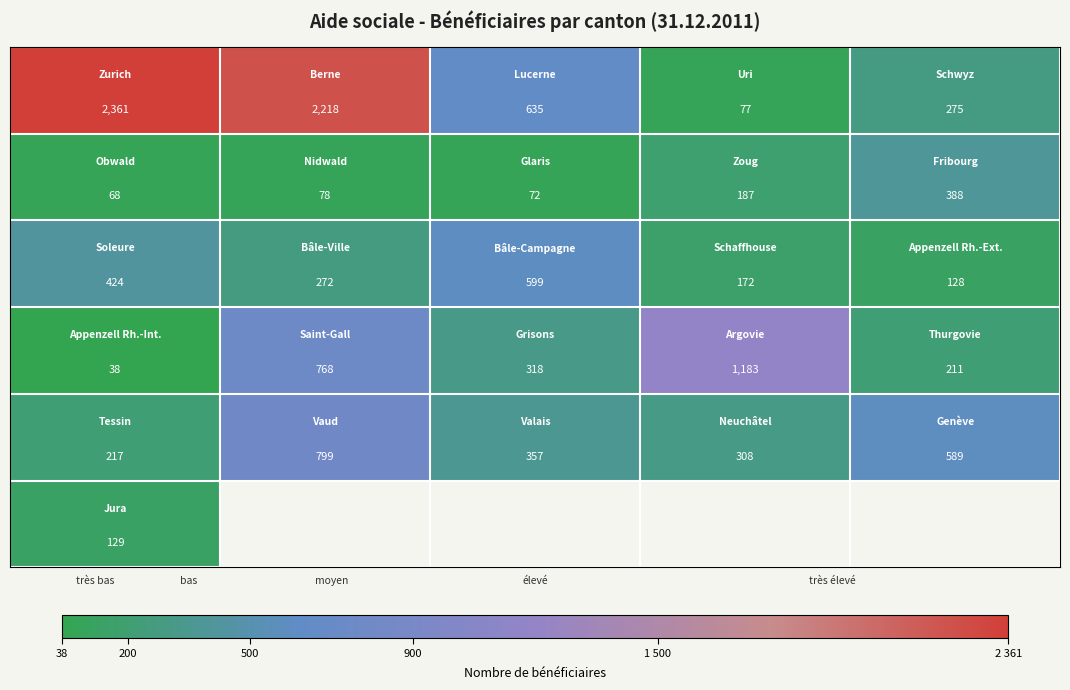

How many categories are shown in the chart?

5